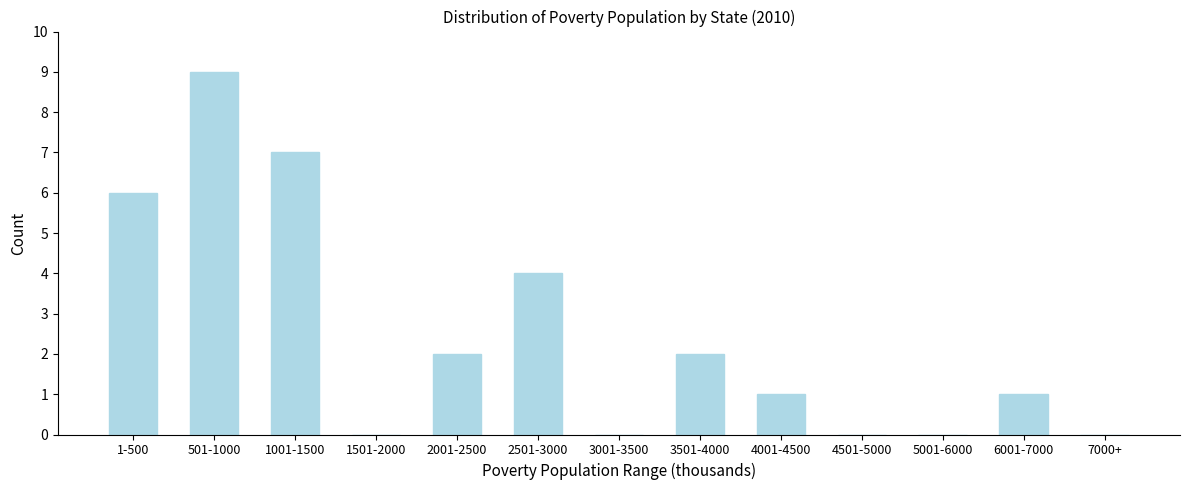

Reading left to right, extract all data points from this chart.

1-500=6	501-1000=9	1001-1500=7	1501-2000=0	2001-2500=2	2501-3000=4	3001-3500=0	3501-4000=2	4001-4500=1	4501-5000=0	5001-6000=0	6001-7000=1	7000+=0